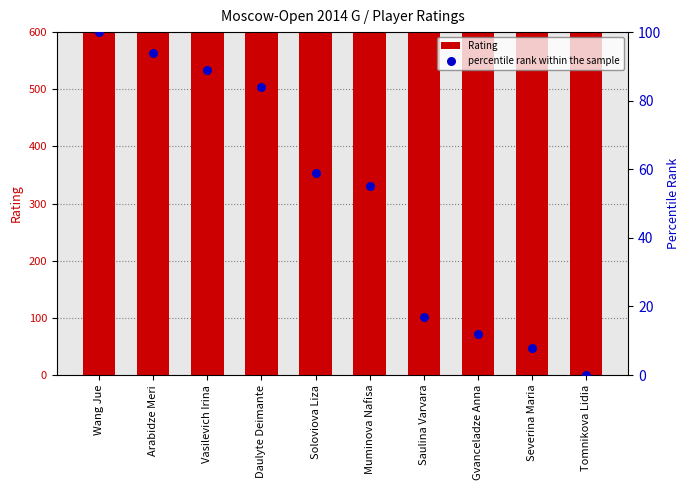

Which series reaches the maximum Y coordinate?

Rating